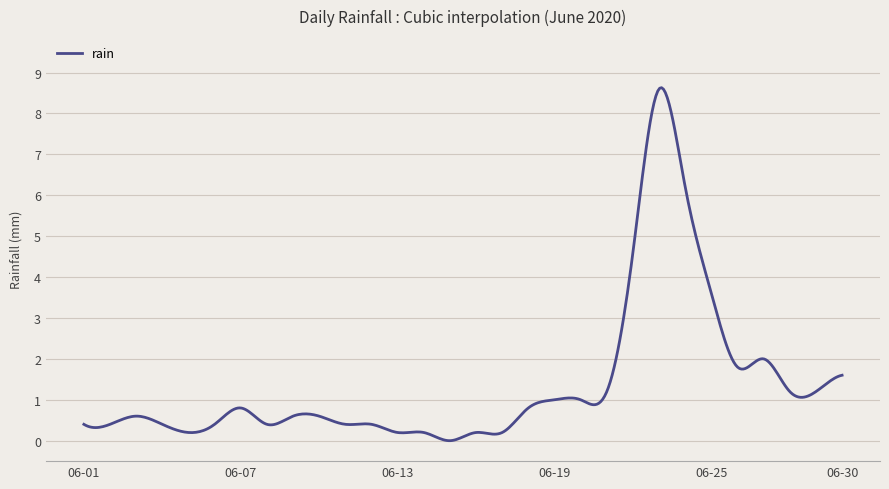

What is the difference between the maximum and minimum values?

8.6